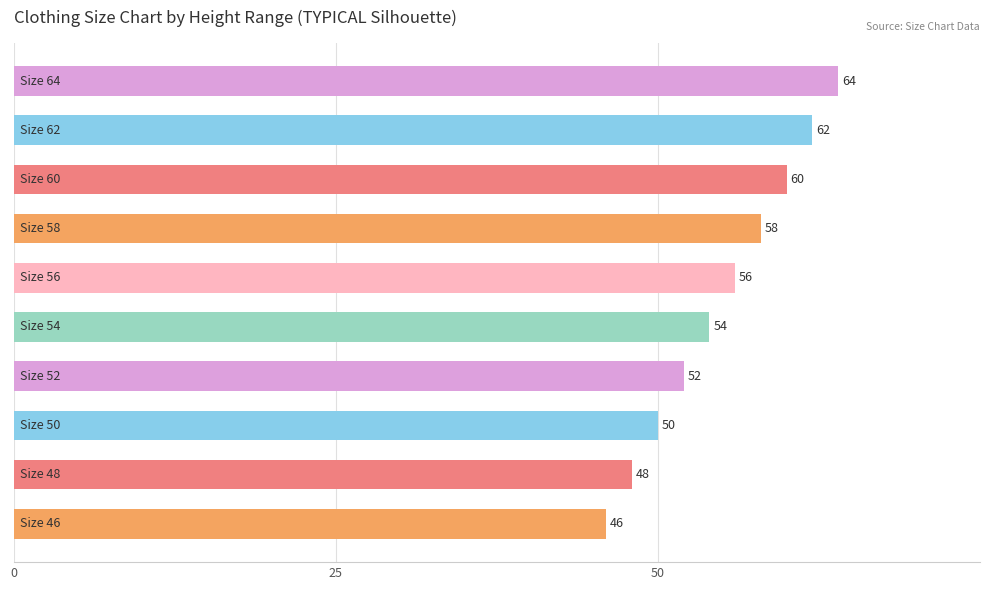

Reading bottom to top, what are all the values shown in this chart?

46	48	50	52	54	56	58	60	62	64